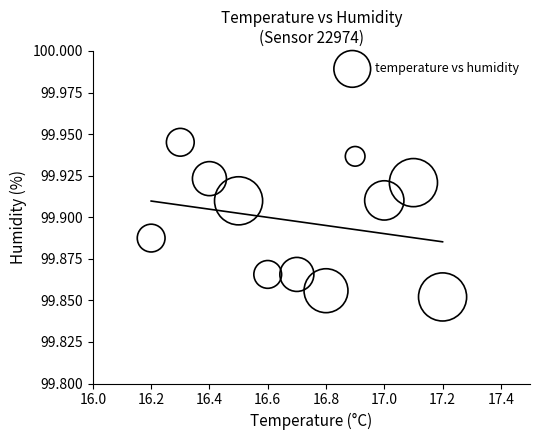

What is the range of X values (max minus min)?

1.0